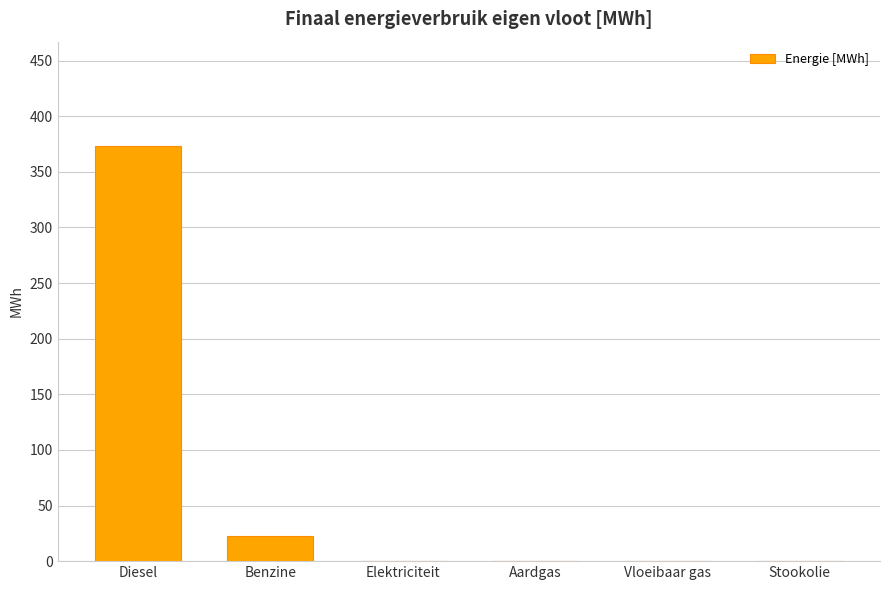

At which category does the chart reach its peak across all series?

Diesel